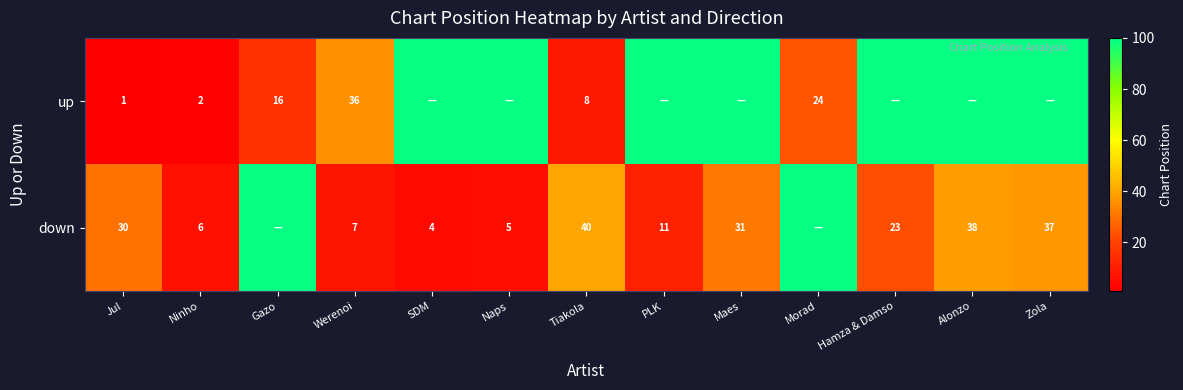

The down series shows 16 at Maes. True or false?

False